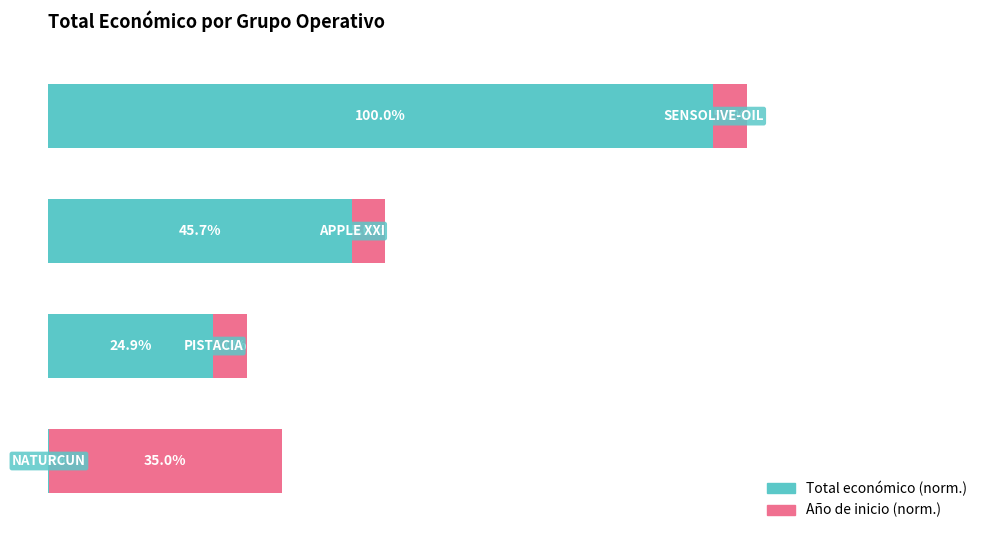

List the labels in order of Año de inicio (norm.) value, largest first.

0, 1, 2, 3